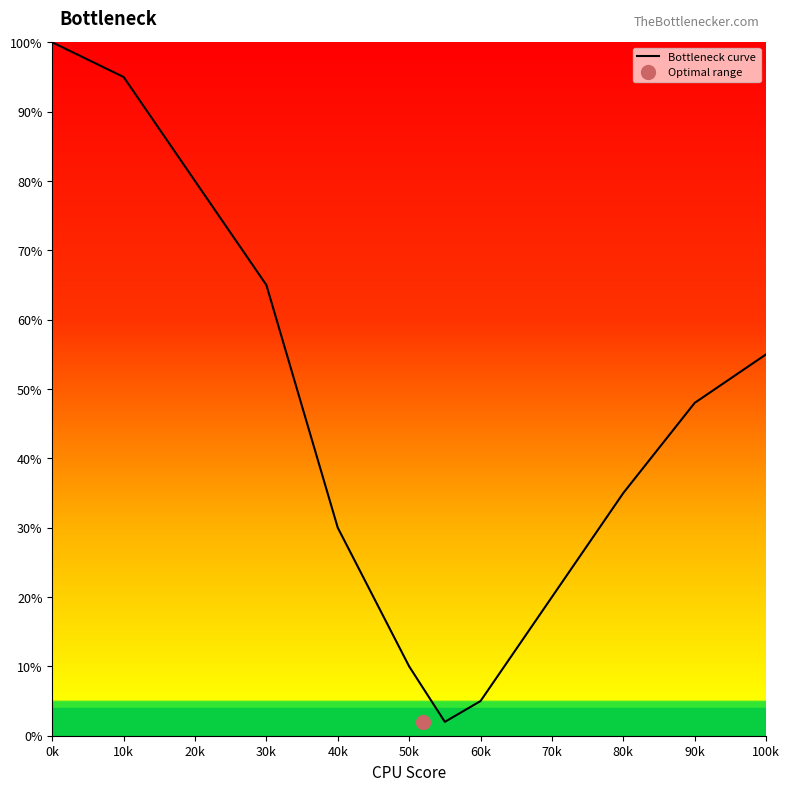

True or false: Bottleneck curve has a value of 8 at 60k.

False